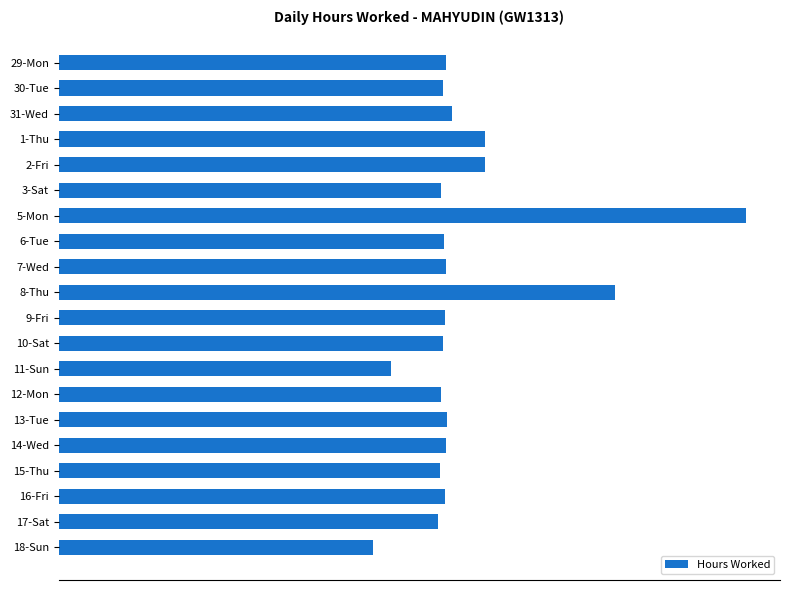

What is the difference between the maximum and minimum values?

11.0